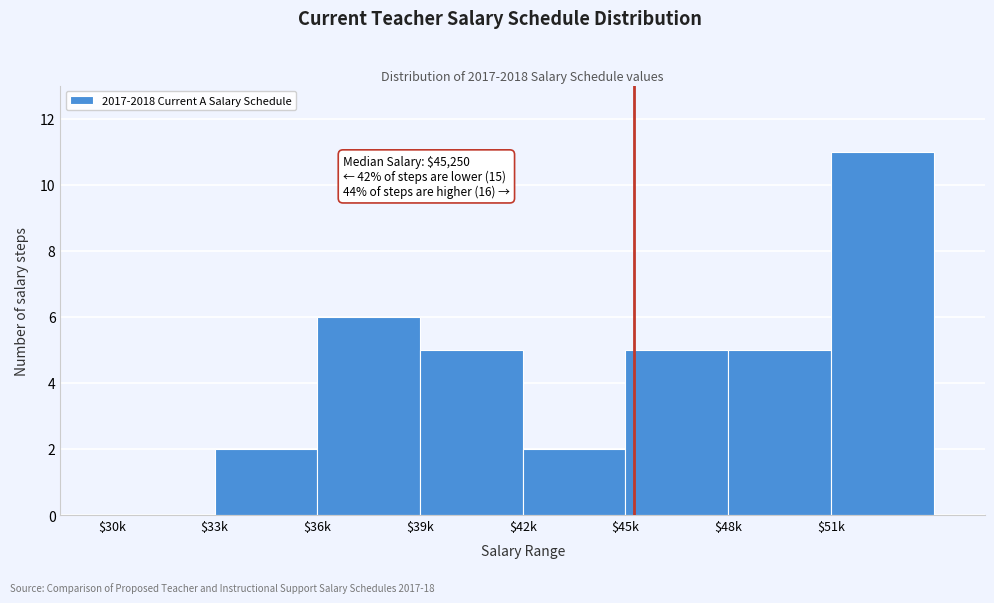

What is the sum of all values?

36